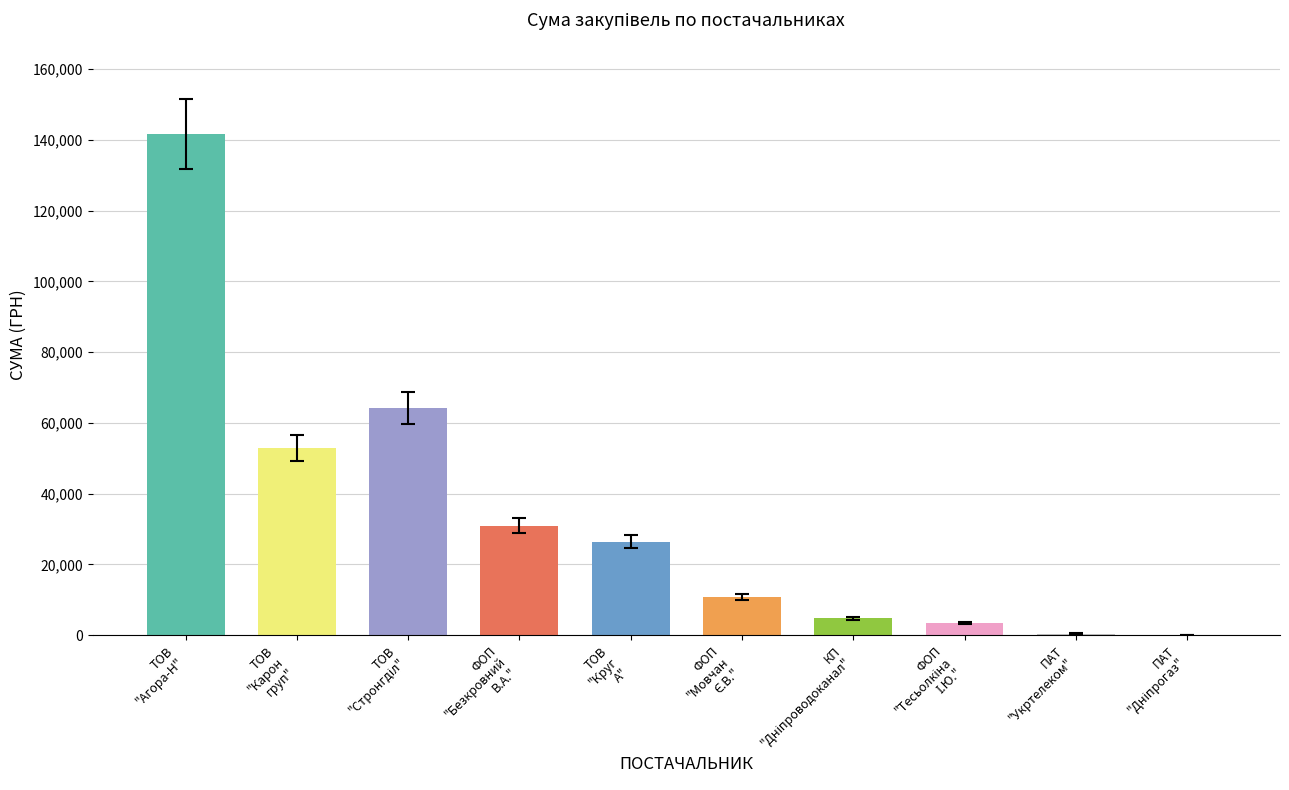

What is the greatest value displayed?

141507.6